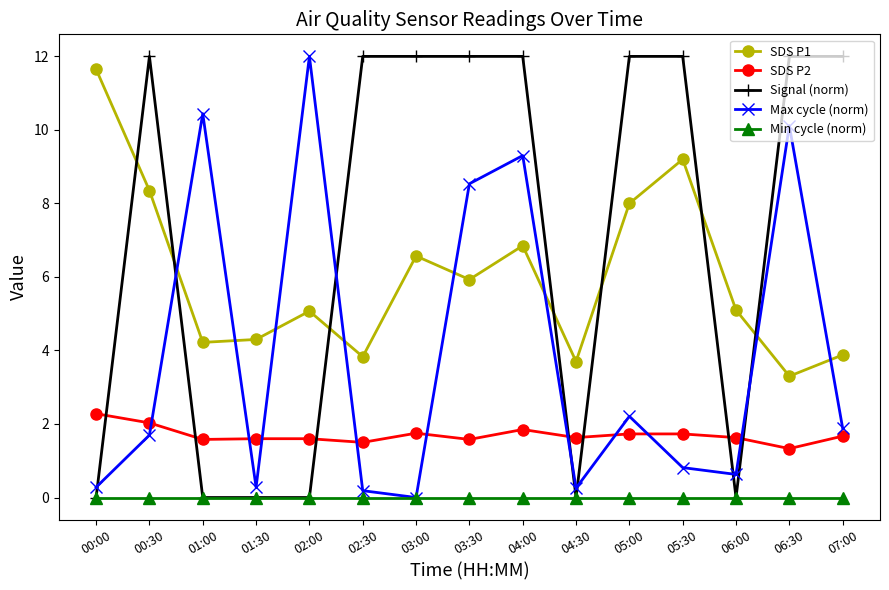

How many categories are shown in the chart?

15